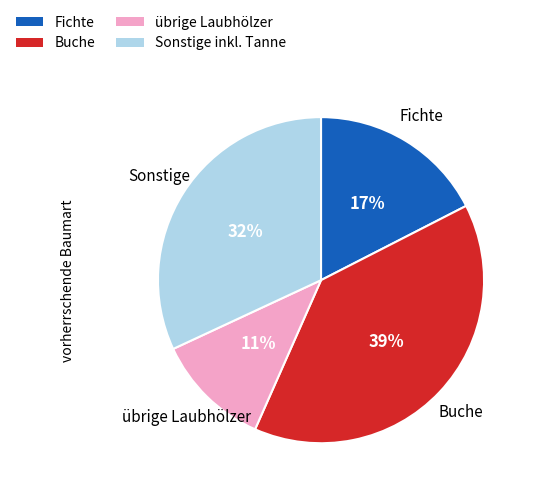

To the nearest percent, what is the difference between the largest and smallest slice percentages?

28%